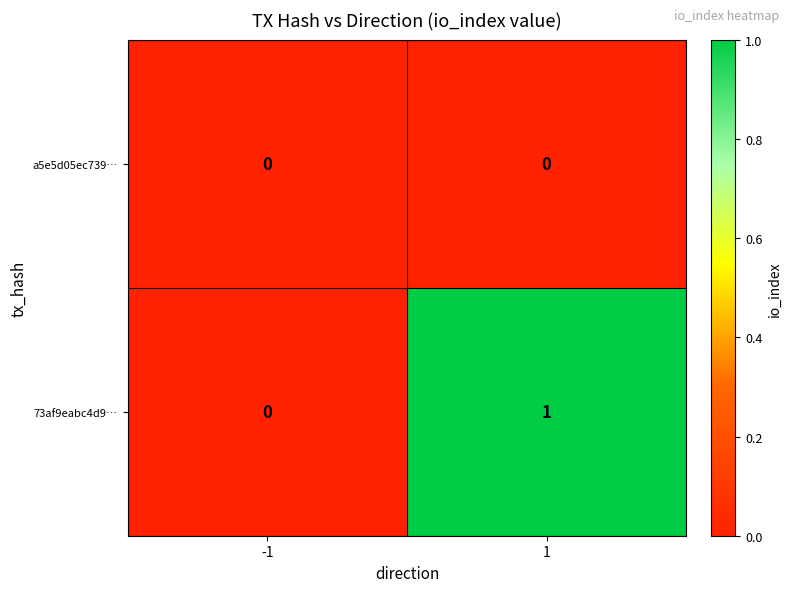

Which series has the widest spread of values?

73af9eabc4d9…